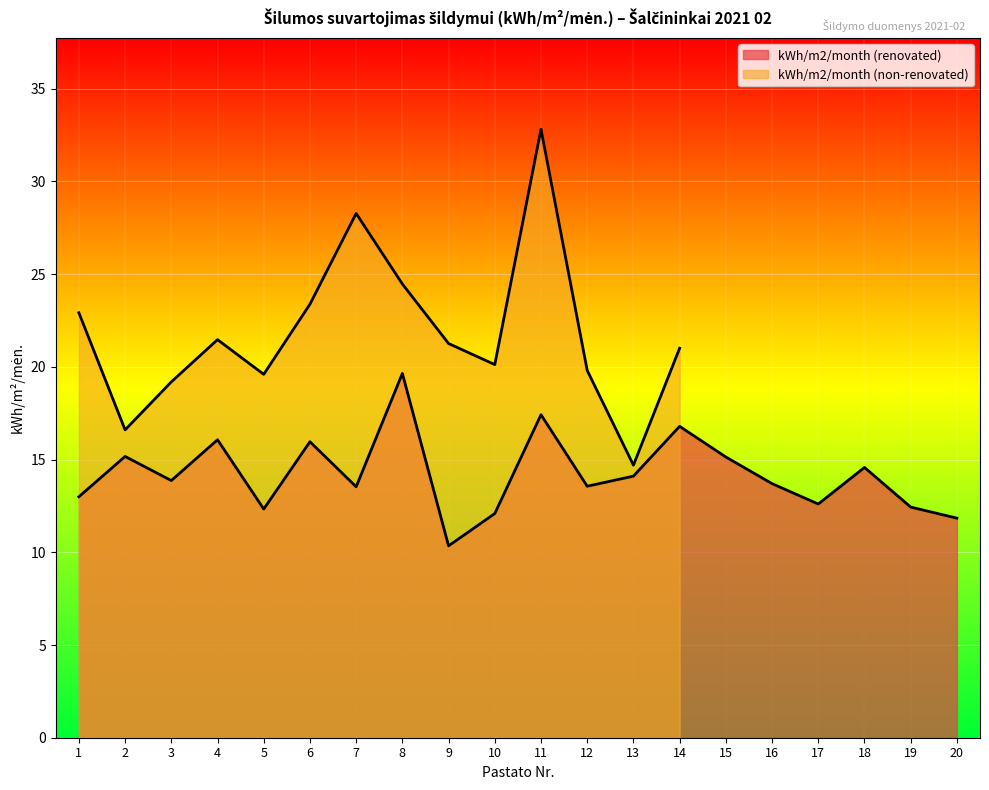

Is it true that the value at 20 is 18.8?

False